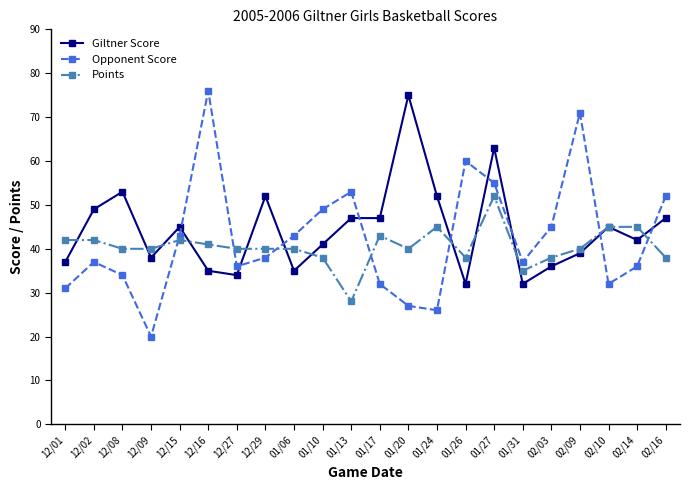

Is the value of Points at 12/29 greater than the value of Opponent Score at 12/15?

No